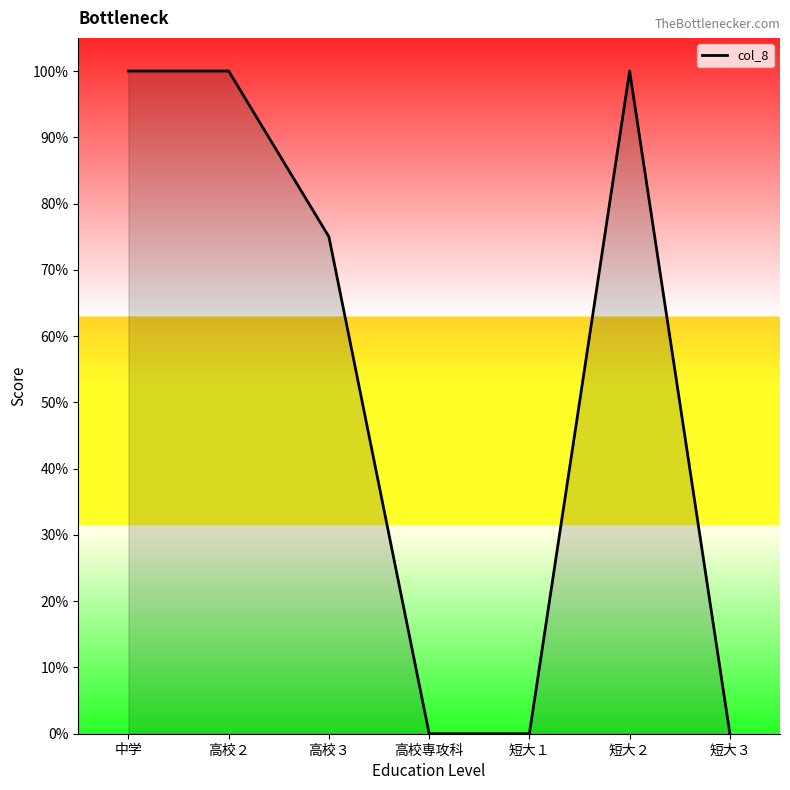

What is the label of the 4th point from the left?

高校専攻科